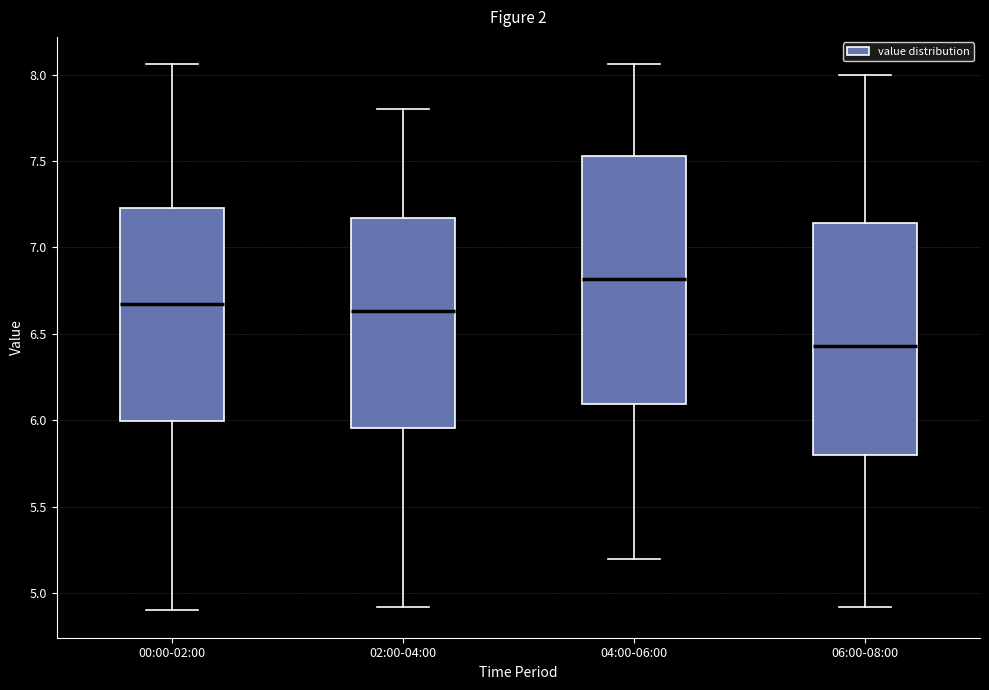

Where is the upper edge of the box for 00:00-02:00 on the y-axis? The values are not printed on the chart, so give them approximately, as read against the axis.

7.25